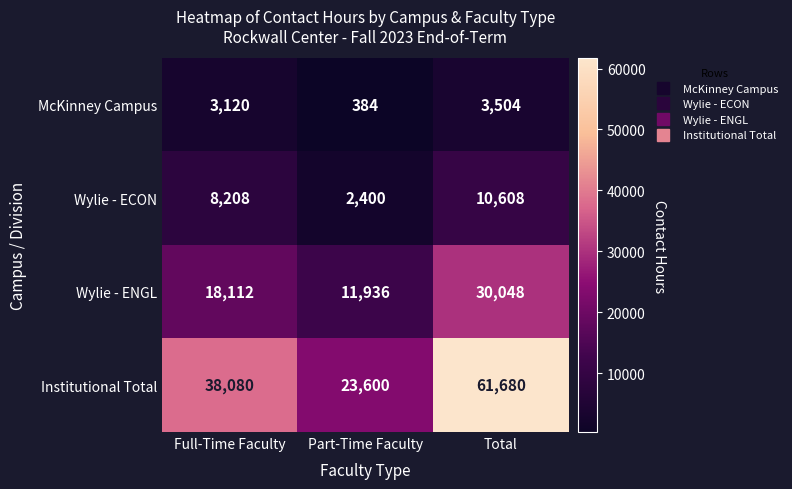

True or false: McKinney Campus has a value of 3504 at Total.

True